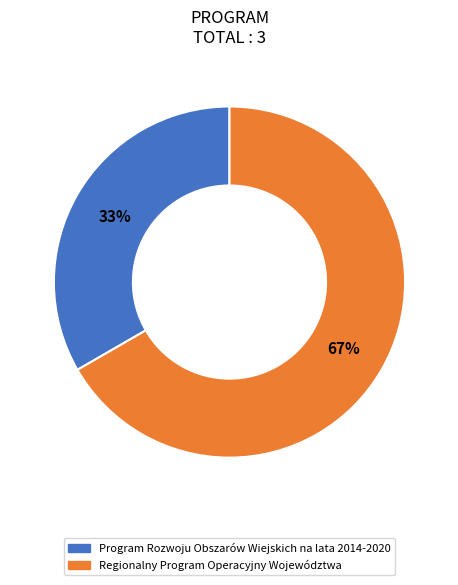

Is the sum of Regionalny Program Operacyjny Województwa and Program Rozwoju Obszarów Wiejskich na lata 2014-2020 greater than half?

Yes